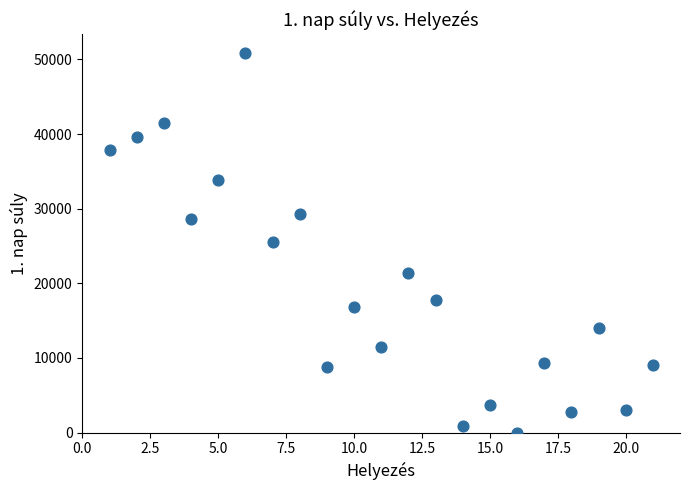

What is the range of X values (max minus min)?

20